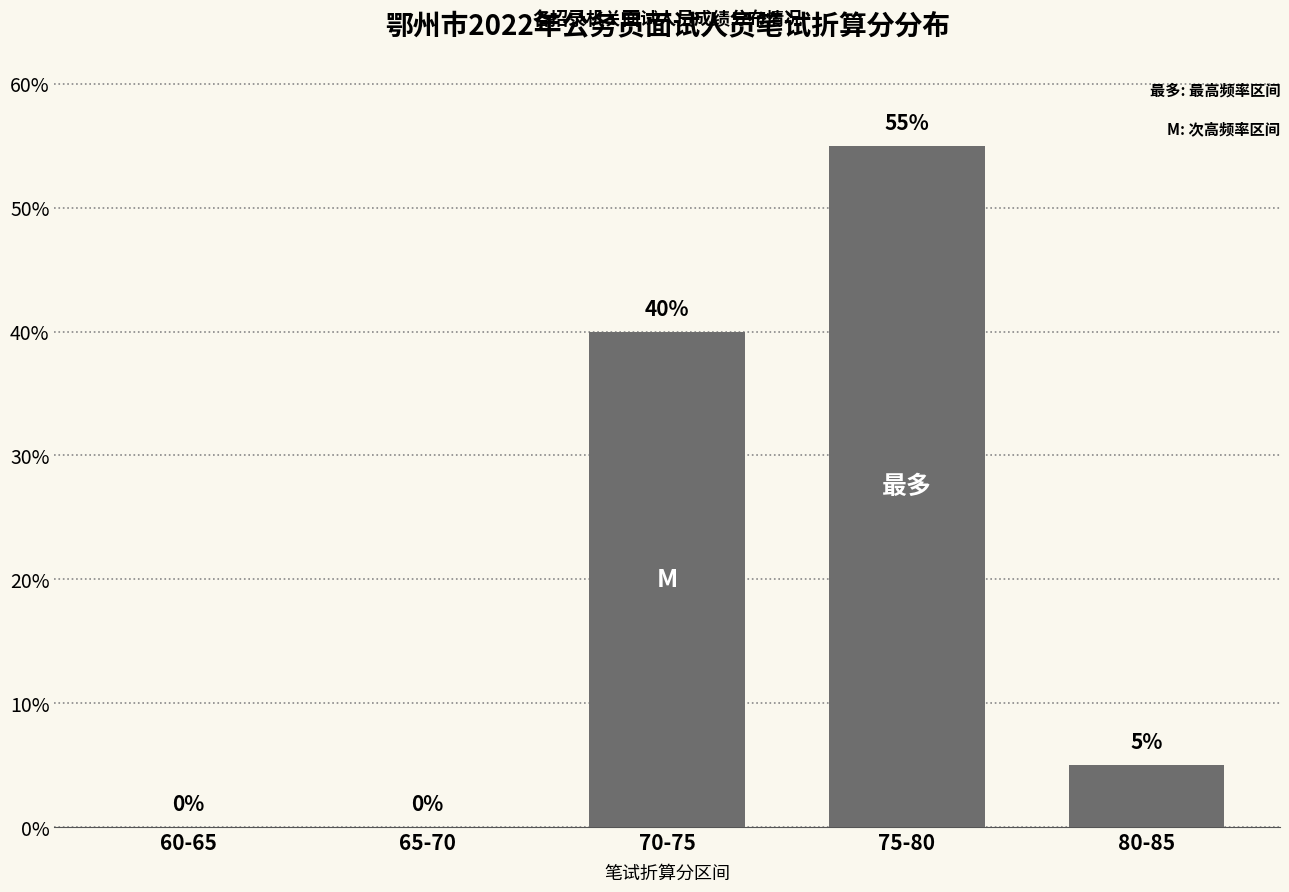

What is the change in value from 65-70 to 80-85?

+5.0